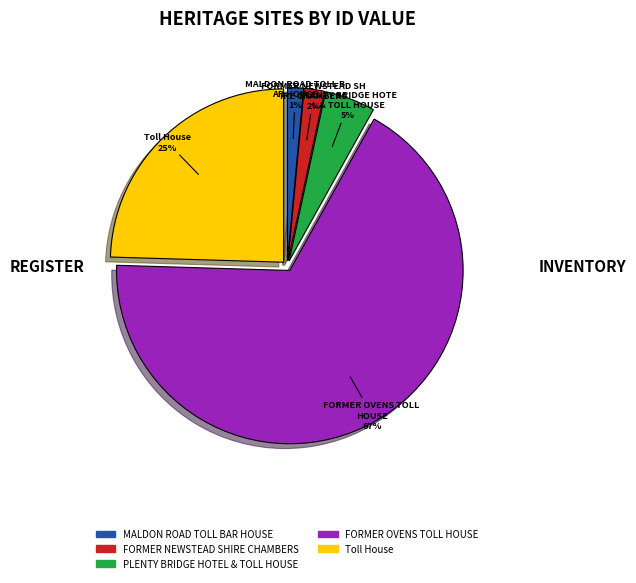

True or false: FORMER OVENS TOLL HOUSE accounts for 78% of the total.

False